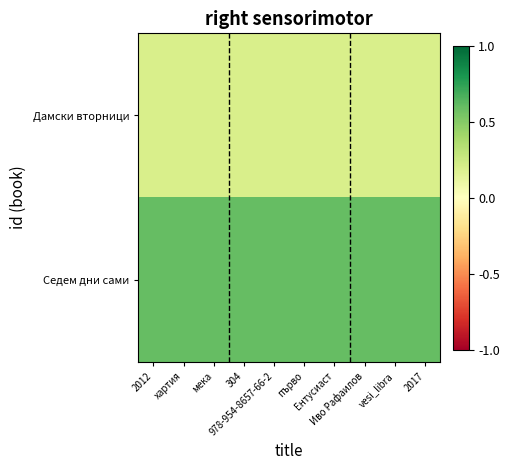

What is the total value across all series at хартия?

0.8